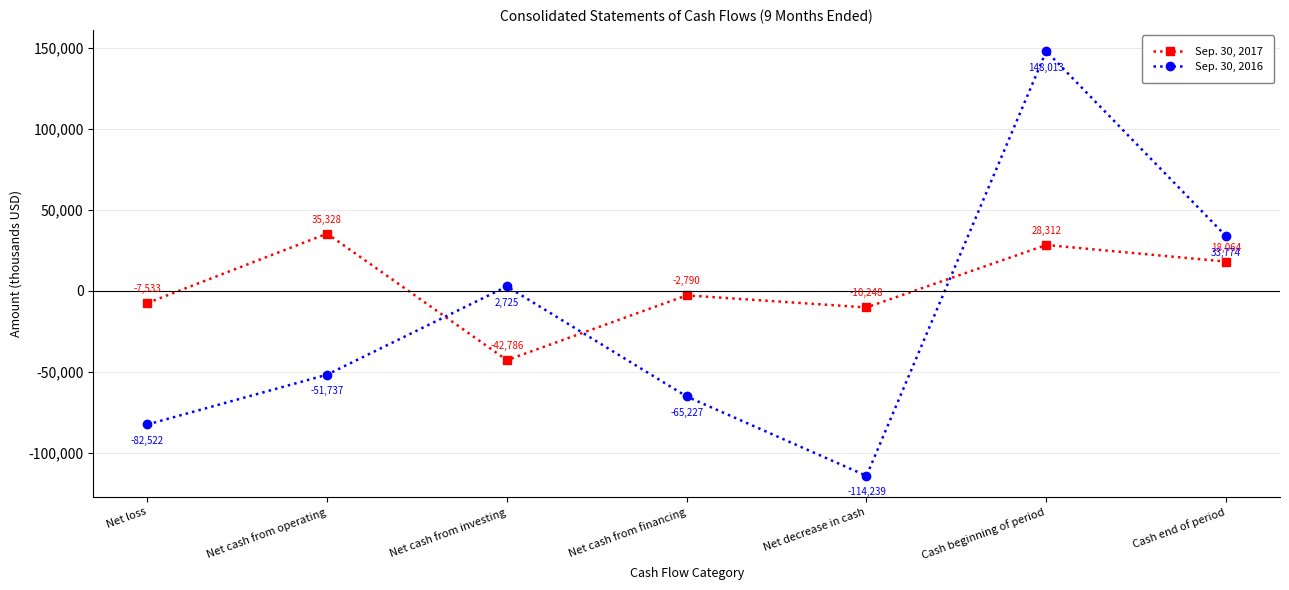

What is the value of the Sep. 30, 2017 point at the 6th from the left?

28312